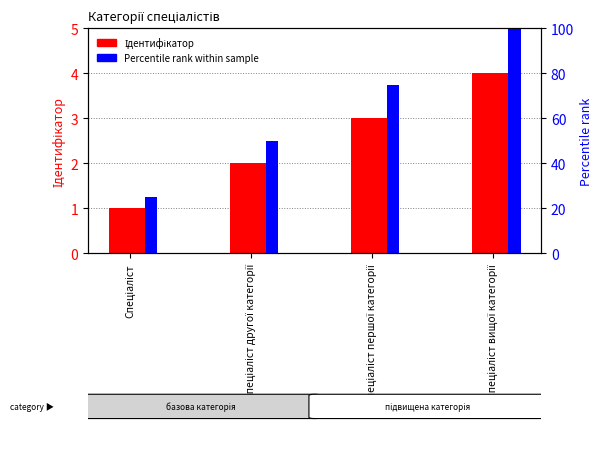

At which category is the sum across all series the highest?

Спеціаліст вищої категорії